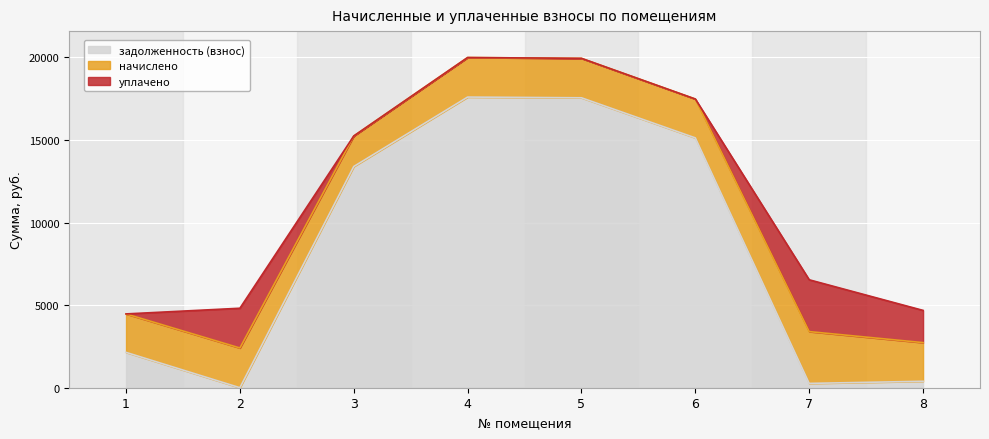

True or false: начислено and уплачено intersect in this chart.

False